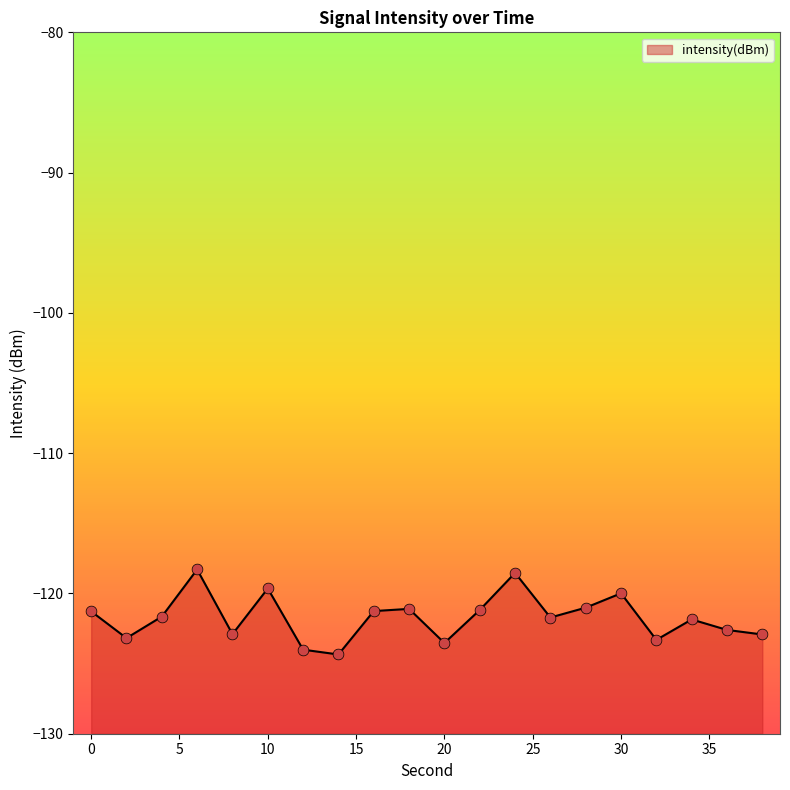

Between 28 and 22, which is larger?

28